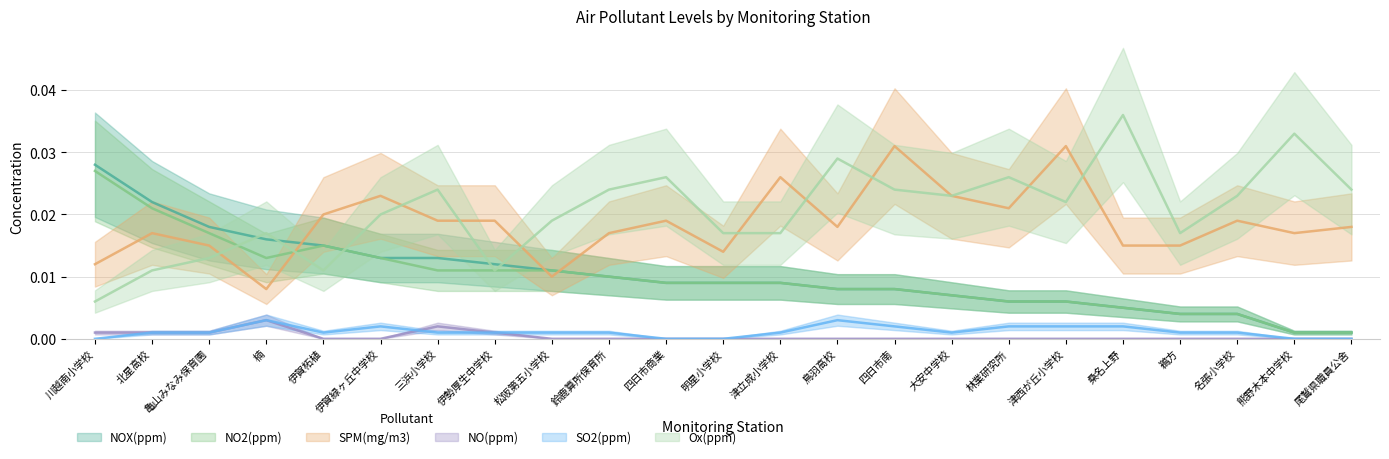

True or false: SPM(mg/m3) has a value of 0.0 at 川越南小学校.

False